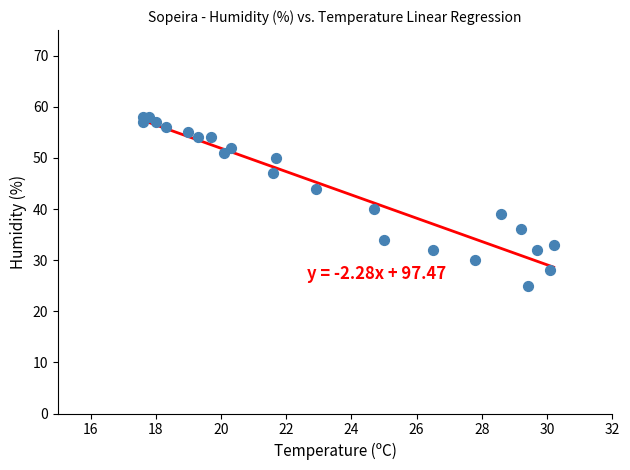

What Y value in the scatter plot is closest to 41?

40